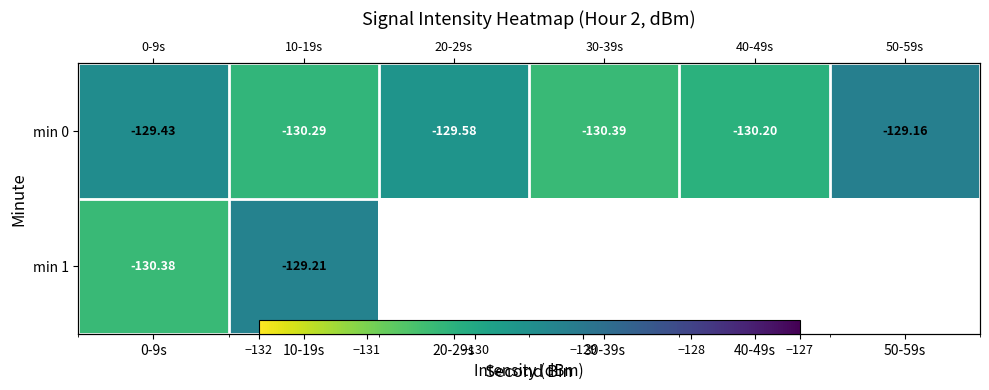

At which label does min 0 reach its minimum?

30-39s